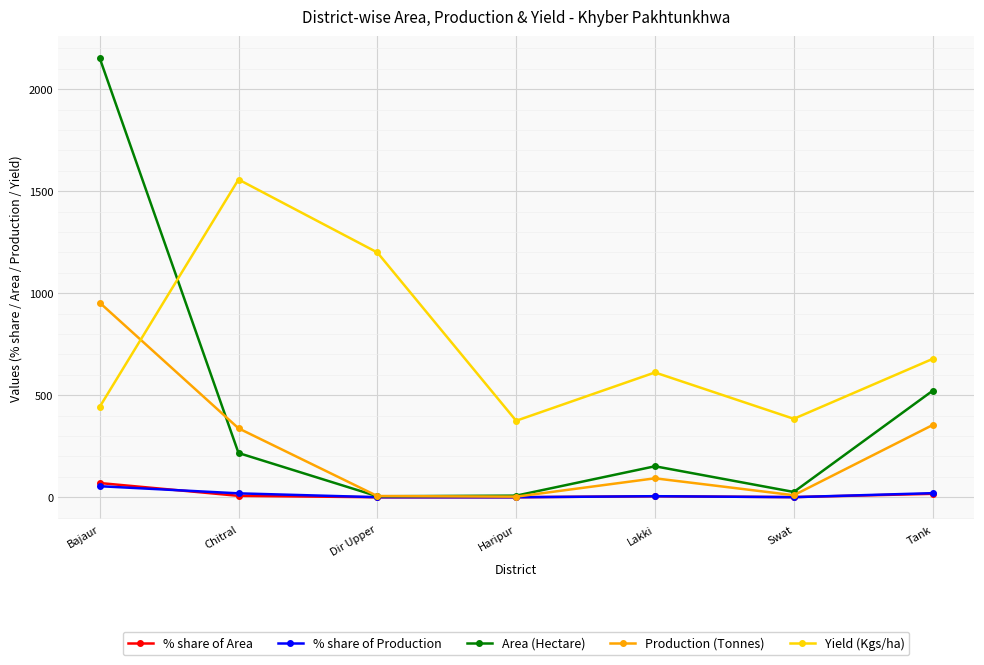

True or false: % share of Area and Yield (Kgs/ha) intersect in this chart.

False